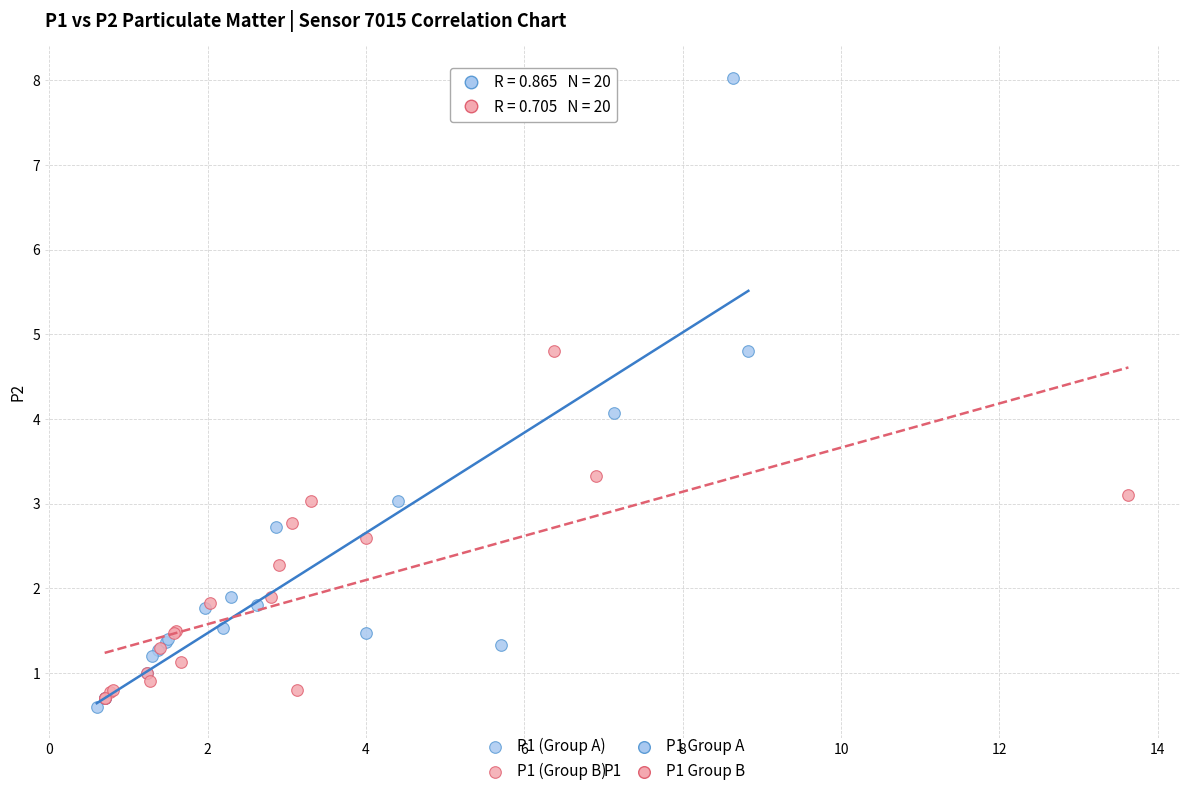

Which series reaches the maximum Y coordinate?

P1 (Group A)